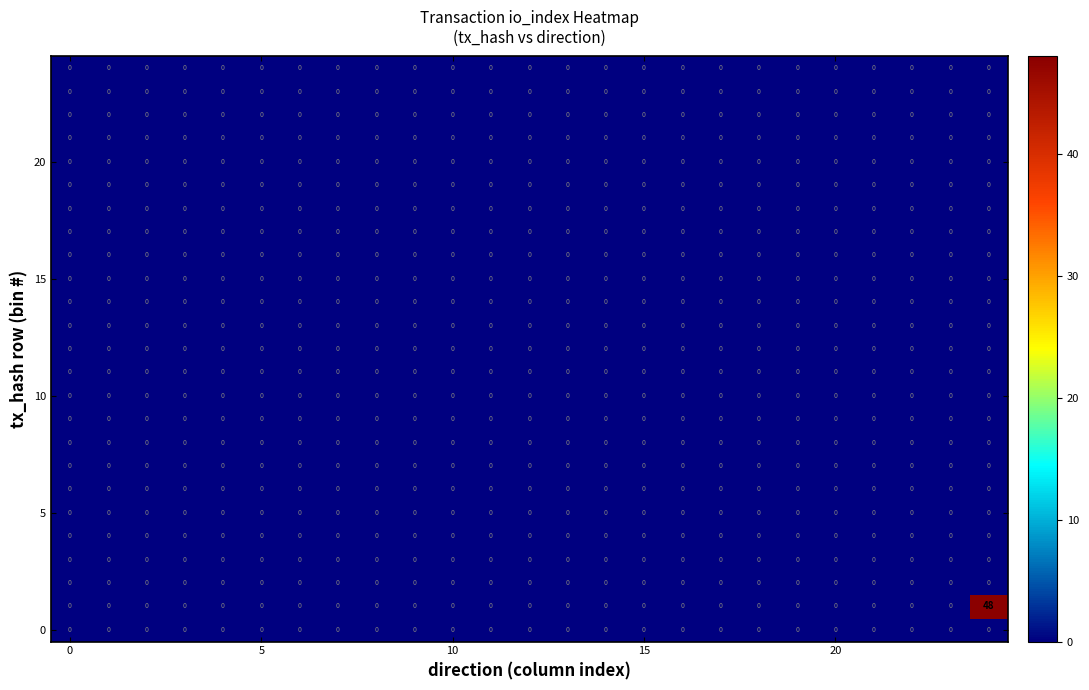

What is the maximum value shown in the chart?

48